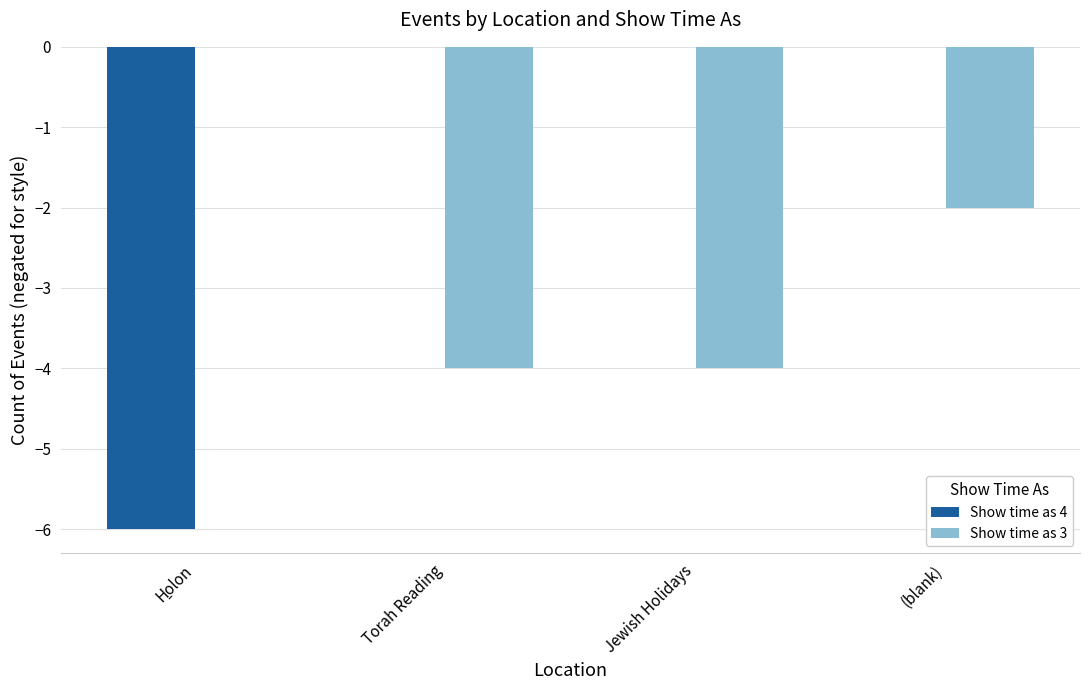

Count the number of data series in this chart.

2